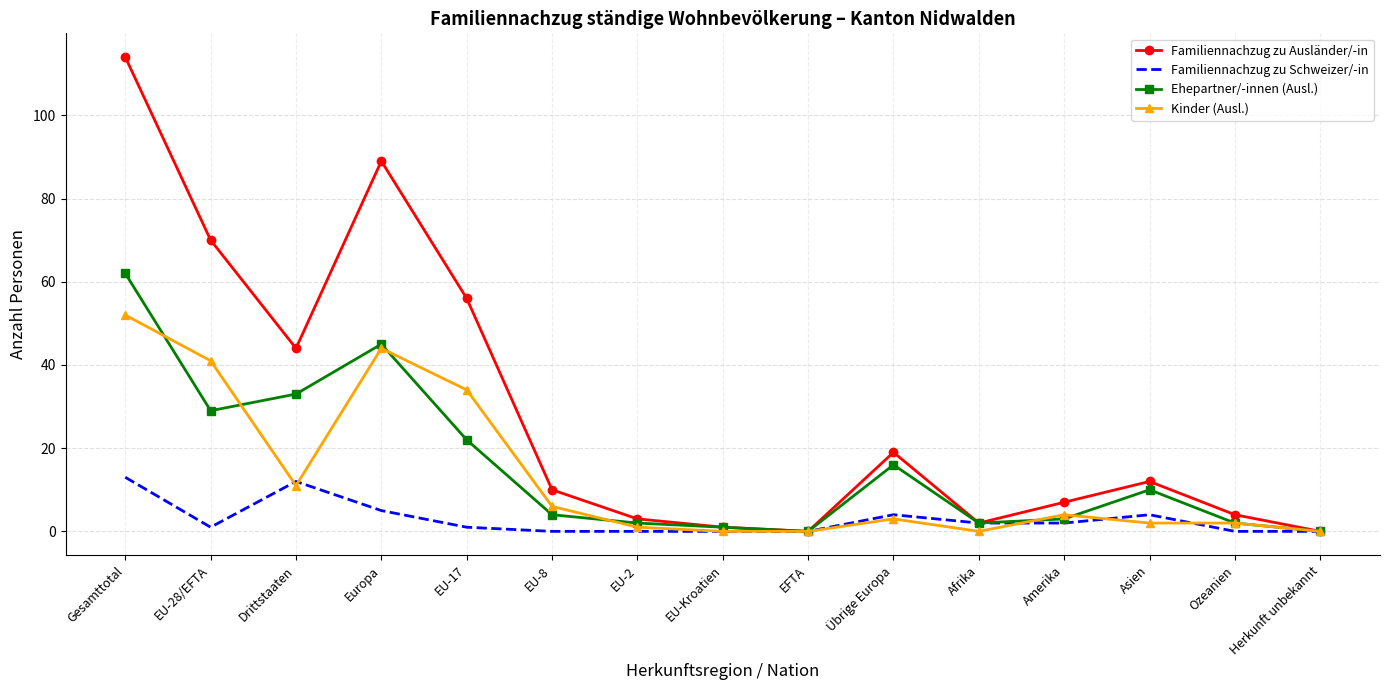

What is the maximum value for Ehepartner/-innen (Ausl.)?

62